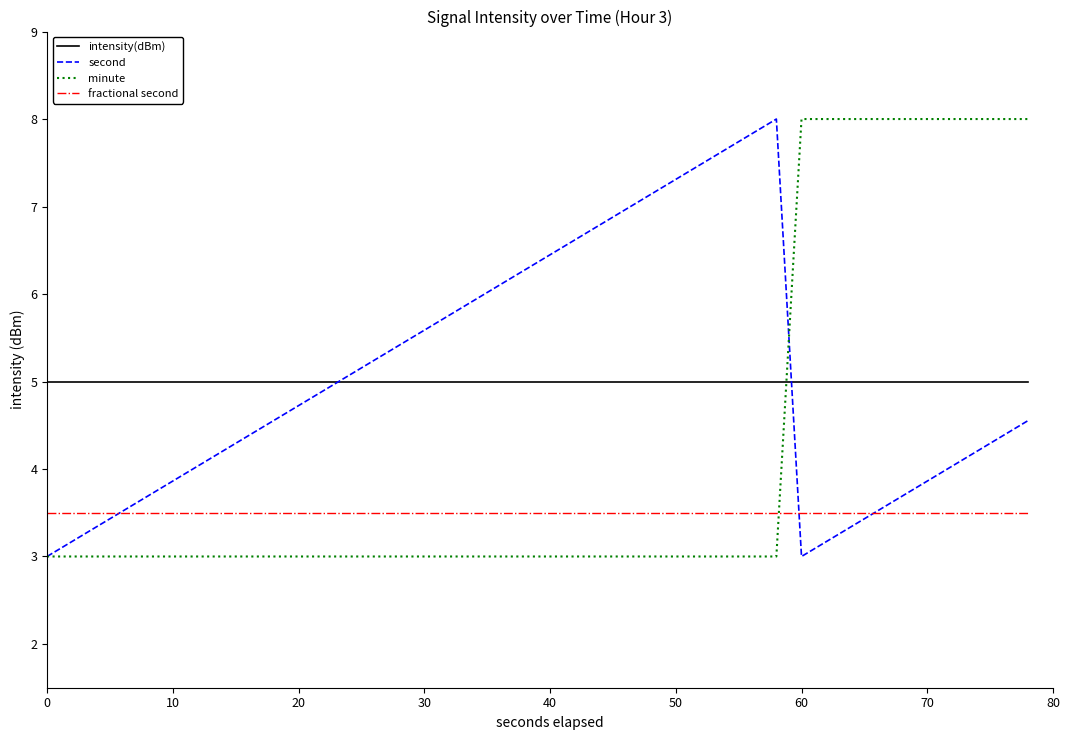

How many minute values are between 3 and 8?

40